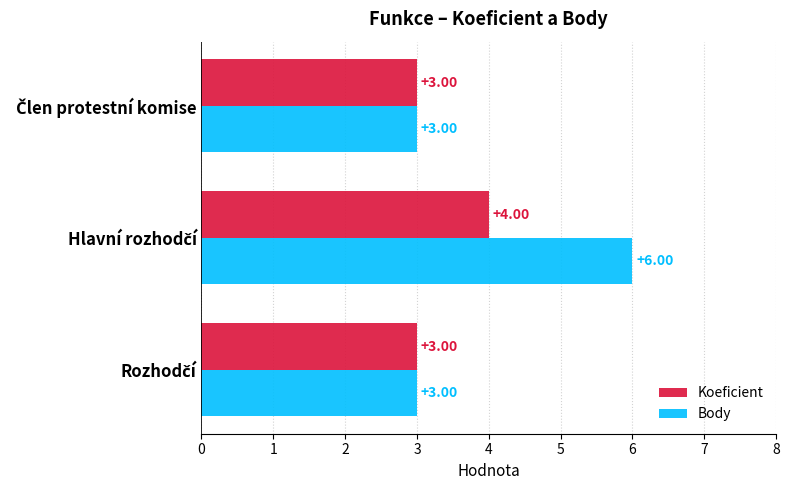

Which series has the widest spread of values?

Body